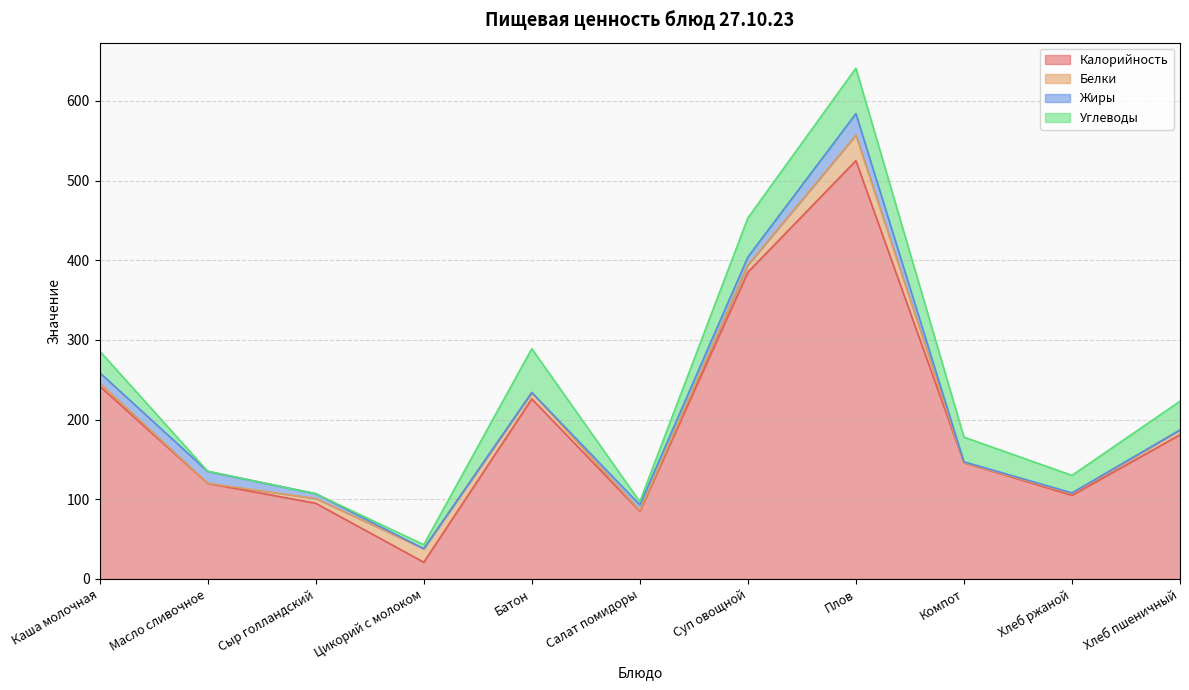

Is the value of Углеводы at Хлеб ржаной greater than the value of Калорийность at Сыр голландский?

No